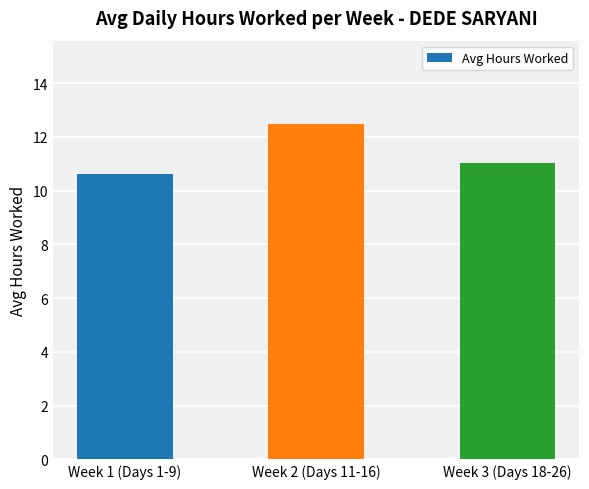

What is the value of the 2nd bar from the left?

12.5